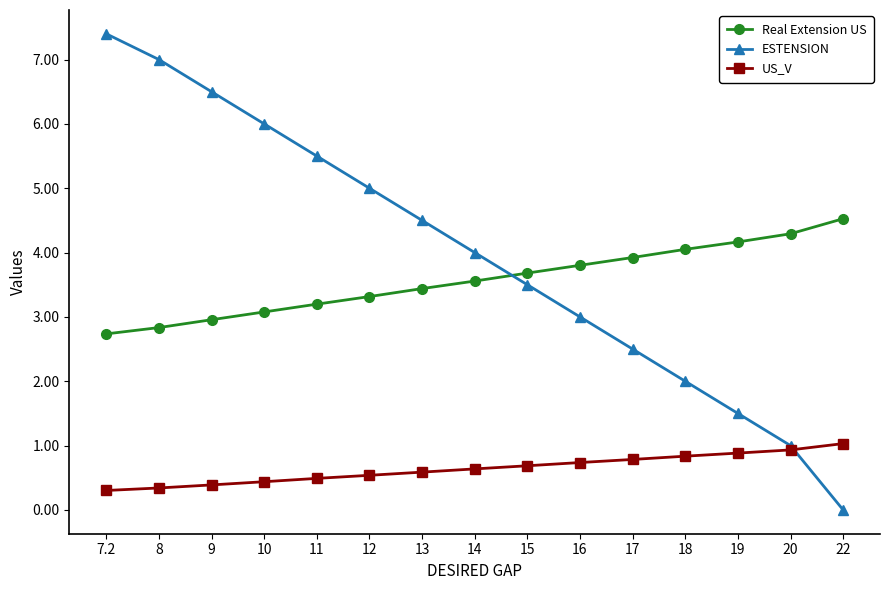

Is this an area chart (filled region under the line)?

No